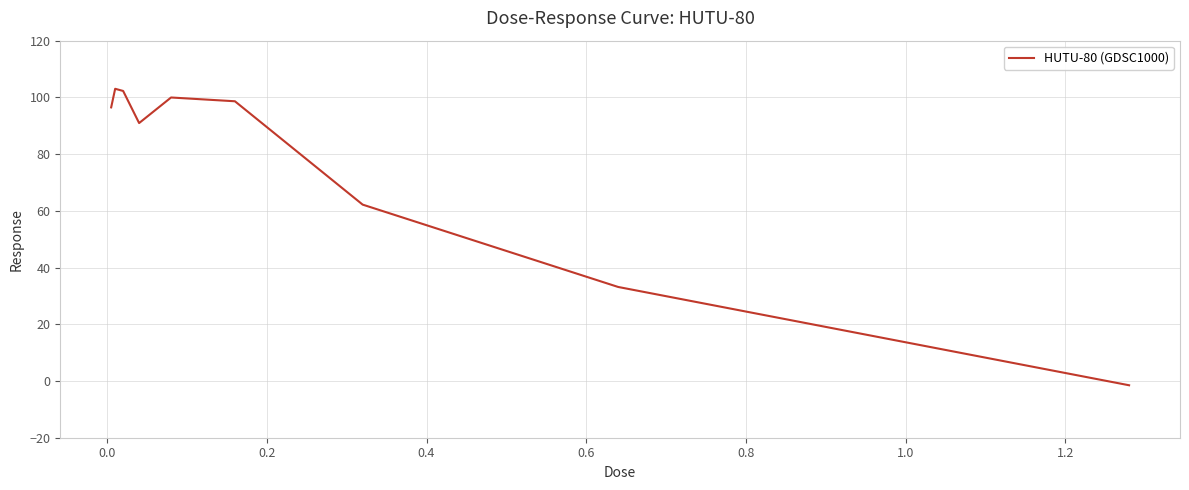

What is the maximum value shown in the chart?

103.0